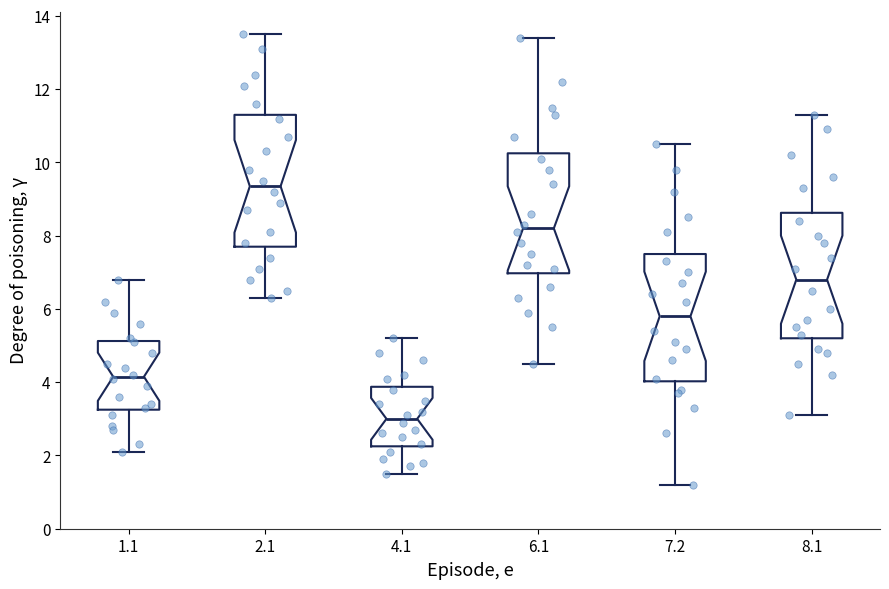

Reading left to right, transcribe this box plot: for each box, give where its median line is, the range the box spans, and where its two whiskers end, as read against the y-axis. The values are not printed on the chart, so give them approximately, as read against the axis.

1.1: median 4.2, box 3.2 to 5.2, whiskers 2.2 to 6.8
2.1: median 9.4, box 7.8 to 11.4, whiskers 6.4 to 13.6
4.1: median 3.0, box 2.2 to 3.8, whiskers 1.6 to 5.2
6.1: median 8.2, box 7.0 to 10.2, whiskers 4.6 to 13.4
7.2: median 5.8, box 4.0 to 7.6, whiskers 1.2 to 10.6
8.1: median 6.8, box 5.2 to 8.6, whiskers 3.2 to 11.4